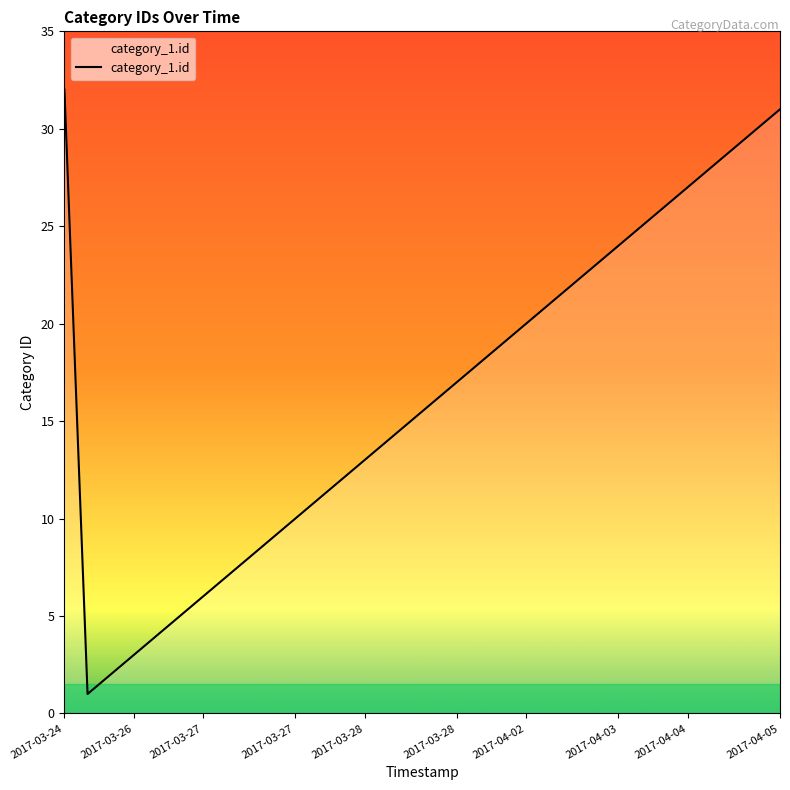

What is the greatest value displayed?

32